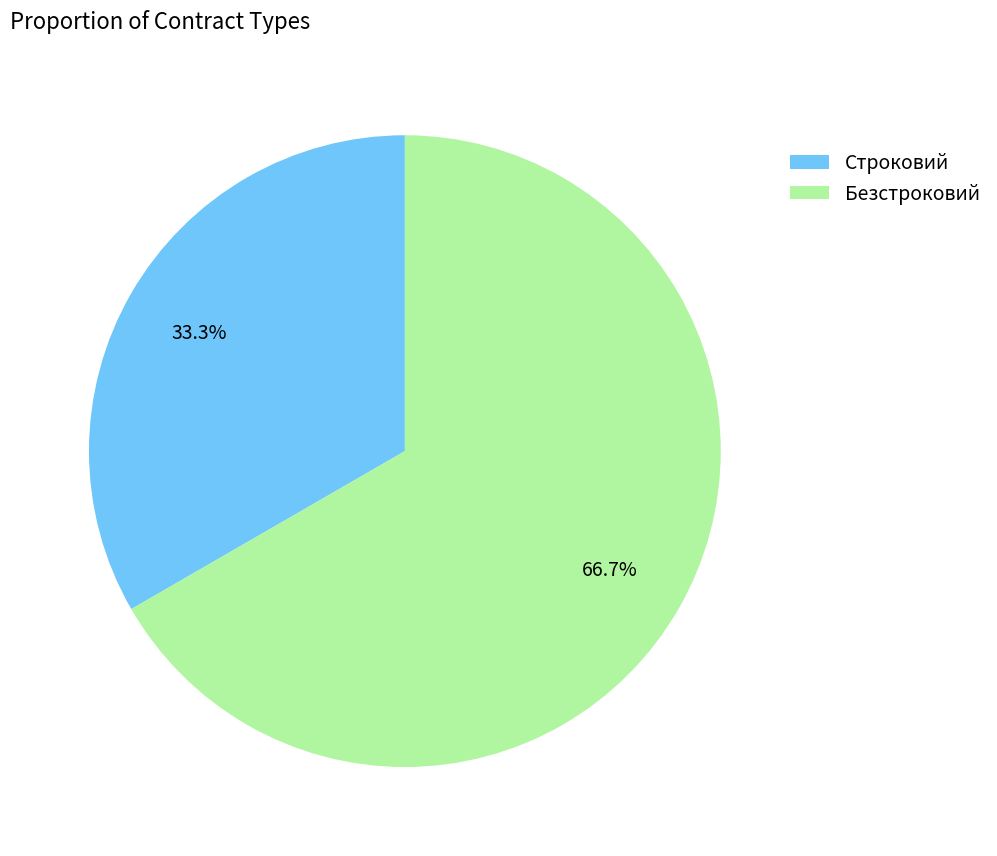

To the nearest percent, what is the combined percentage of Безстроковий and Строковий?

100%